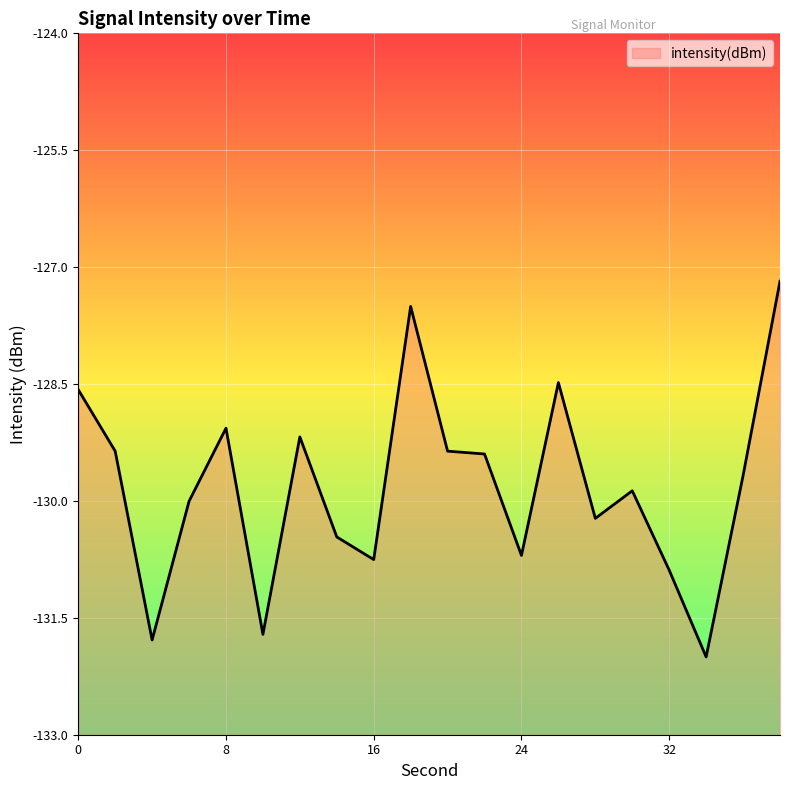

True or false: the data shows -129.4 at 22.

True